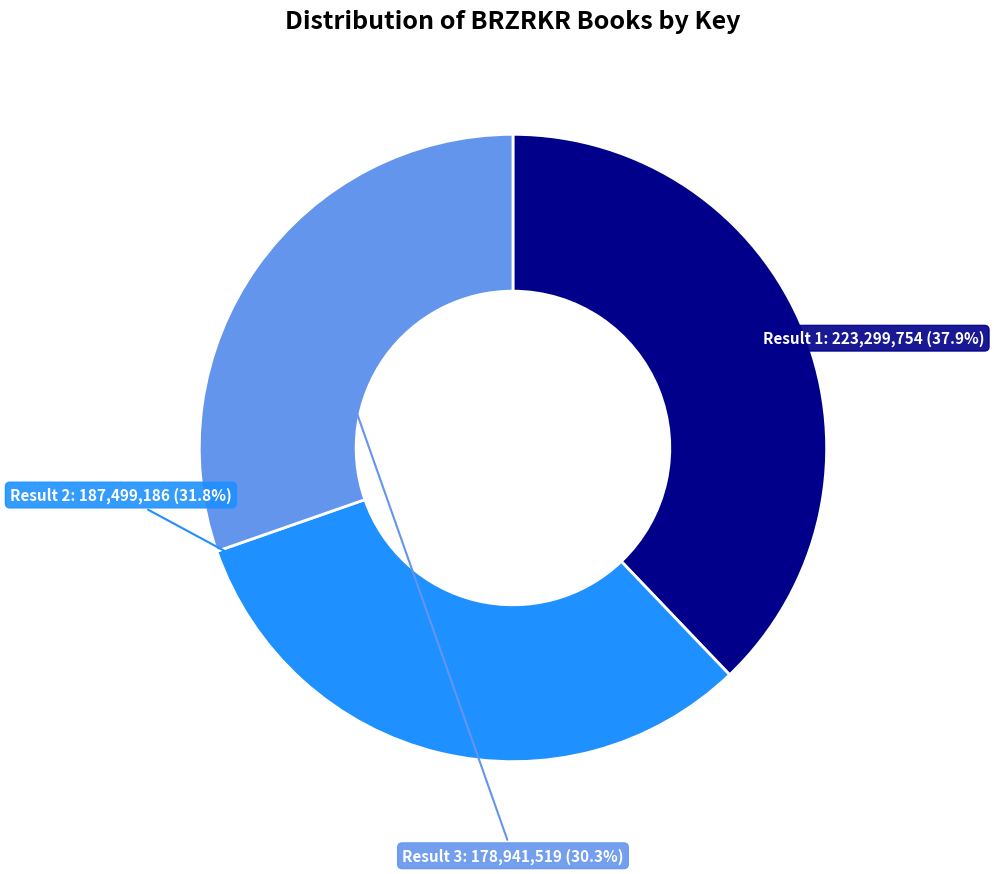

Does any single category account for the majority?

No